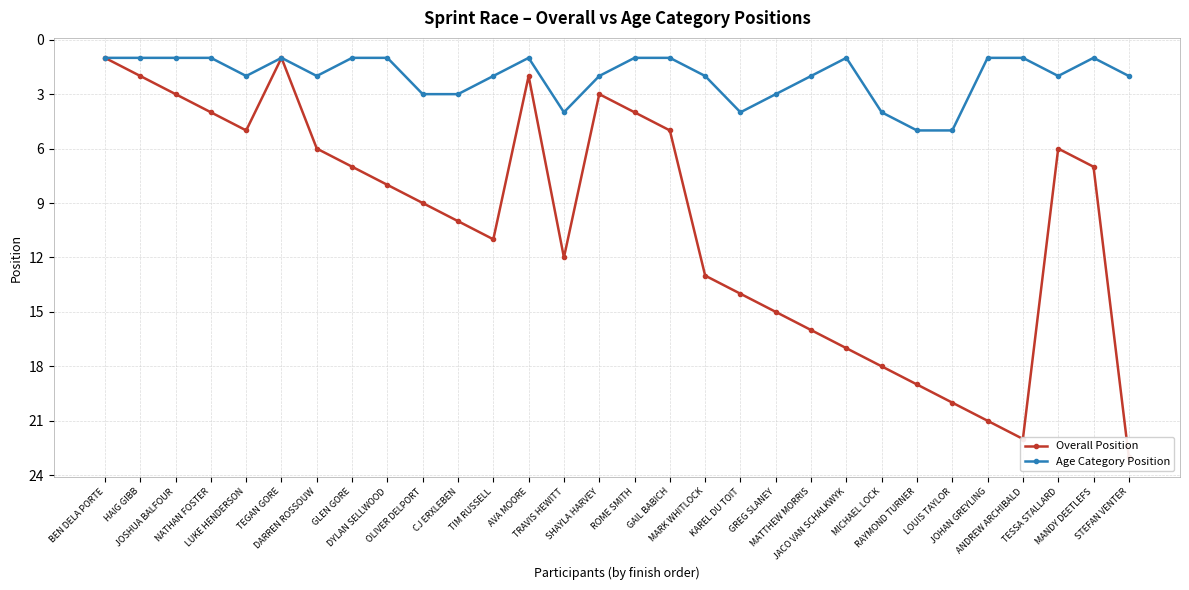

Reading left to right, extract all data points from this chart.

Overall Position: 1	2	3	4	5	1	6	7	8	9	10	11	2	12	3	4	5	13	14	15	16	17	18	19	20	21	22	6	7	23
Age Category Position: 1	1	1	1	2	1	2	1	1	3	3	2	1	4	2	1	1	2	4	3	2	1	4	5	5	1	1	2	1	2